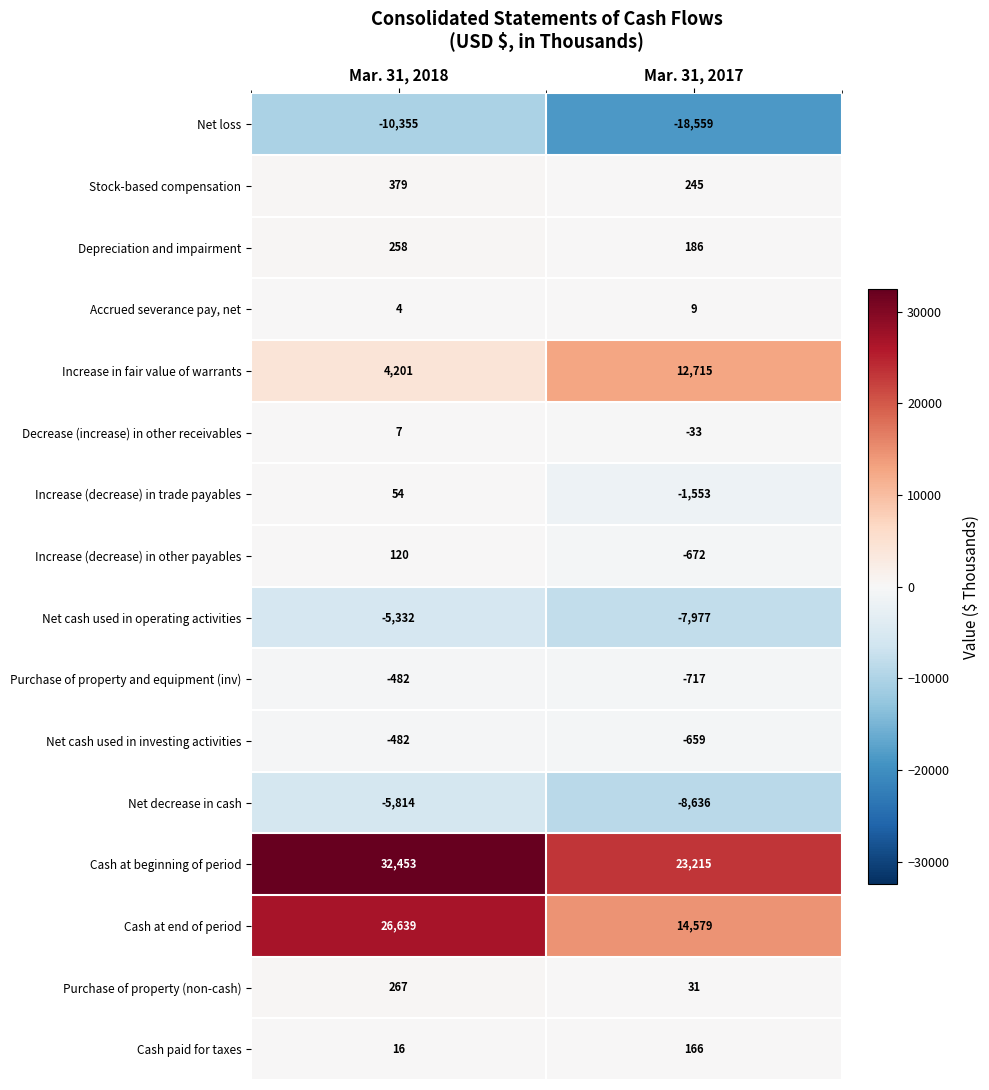

How many data points in Decrease (increase) in other receivables are less than 7?

1